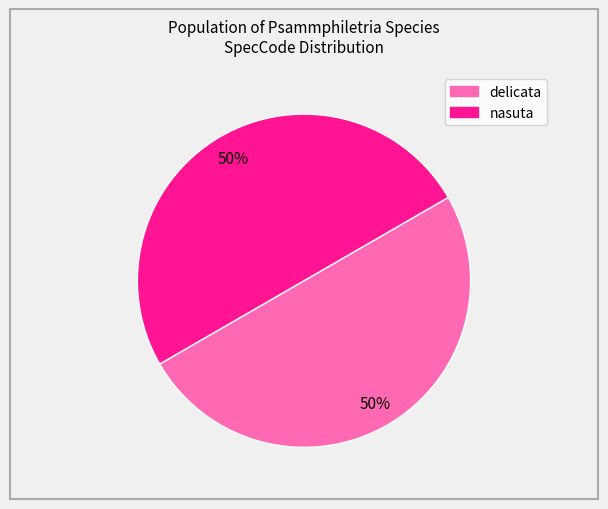

The delicata slice represents 55% of the pie. True or false?

False